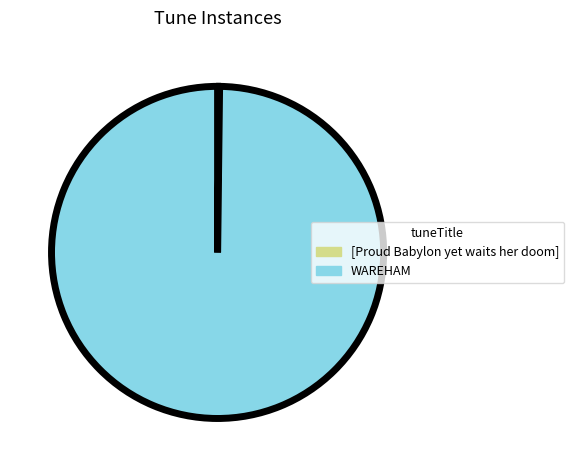

Is it true that WAREHAM is 100% of the pie?

True